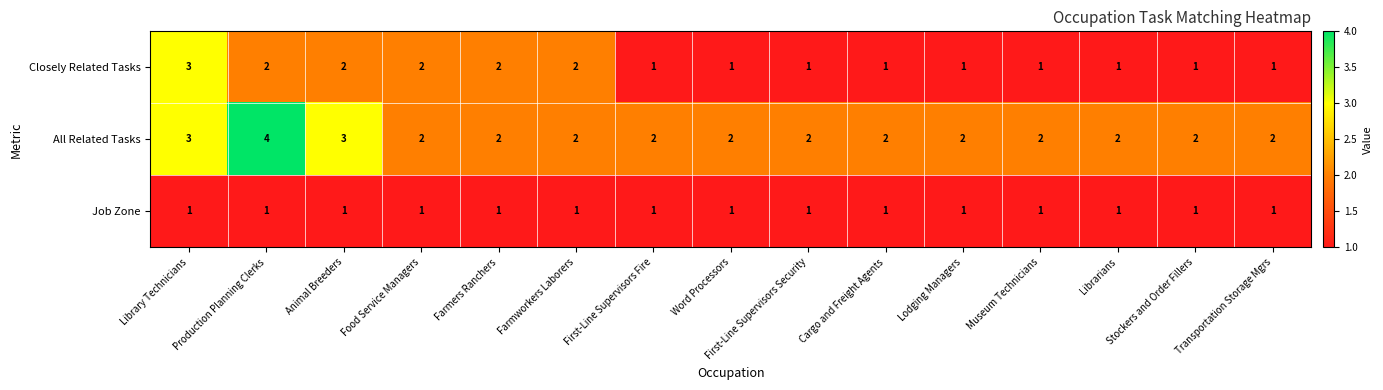

True or false: Closely Related Tasks has a value of 1 at Stockers and Order Fillers.

True